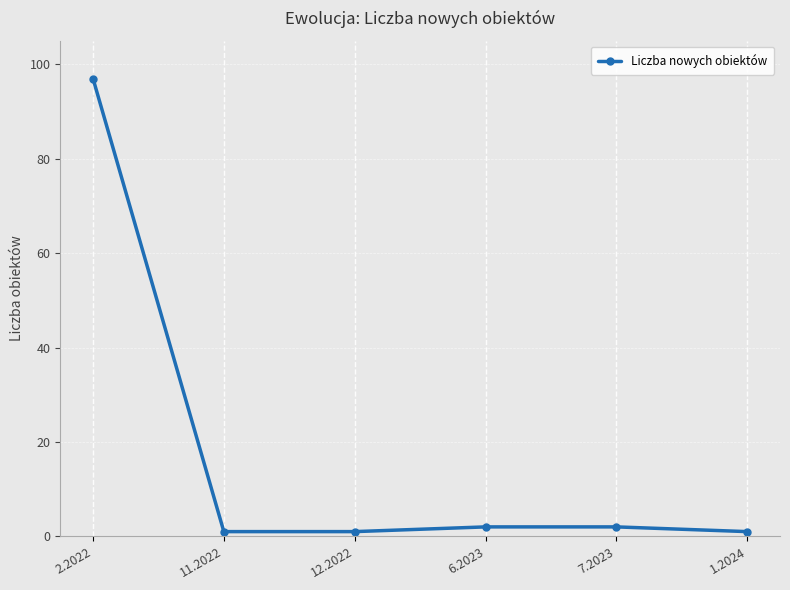

What is the average value?

17